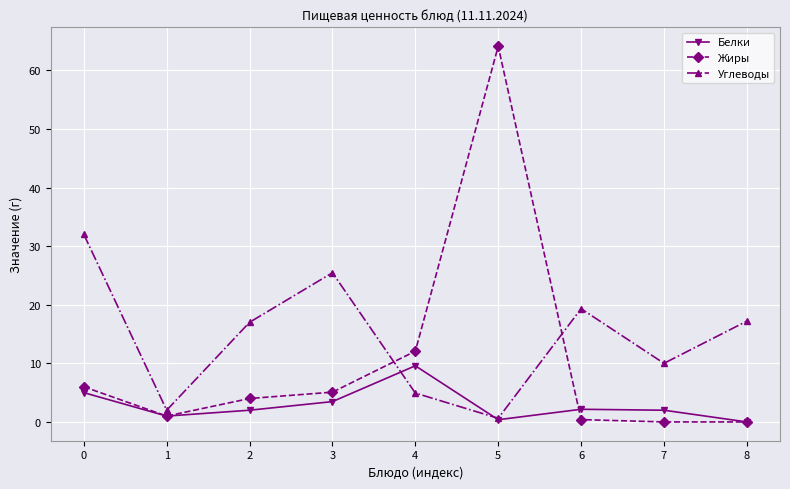

In Белки, how many points are higher than both neighbors (excluding endpoints)?

2